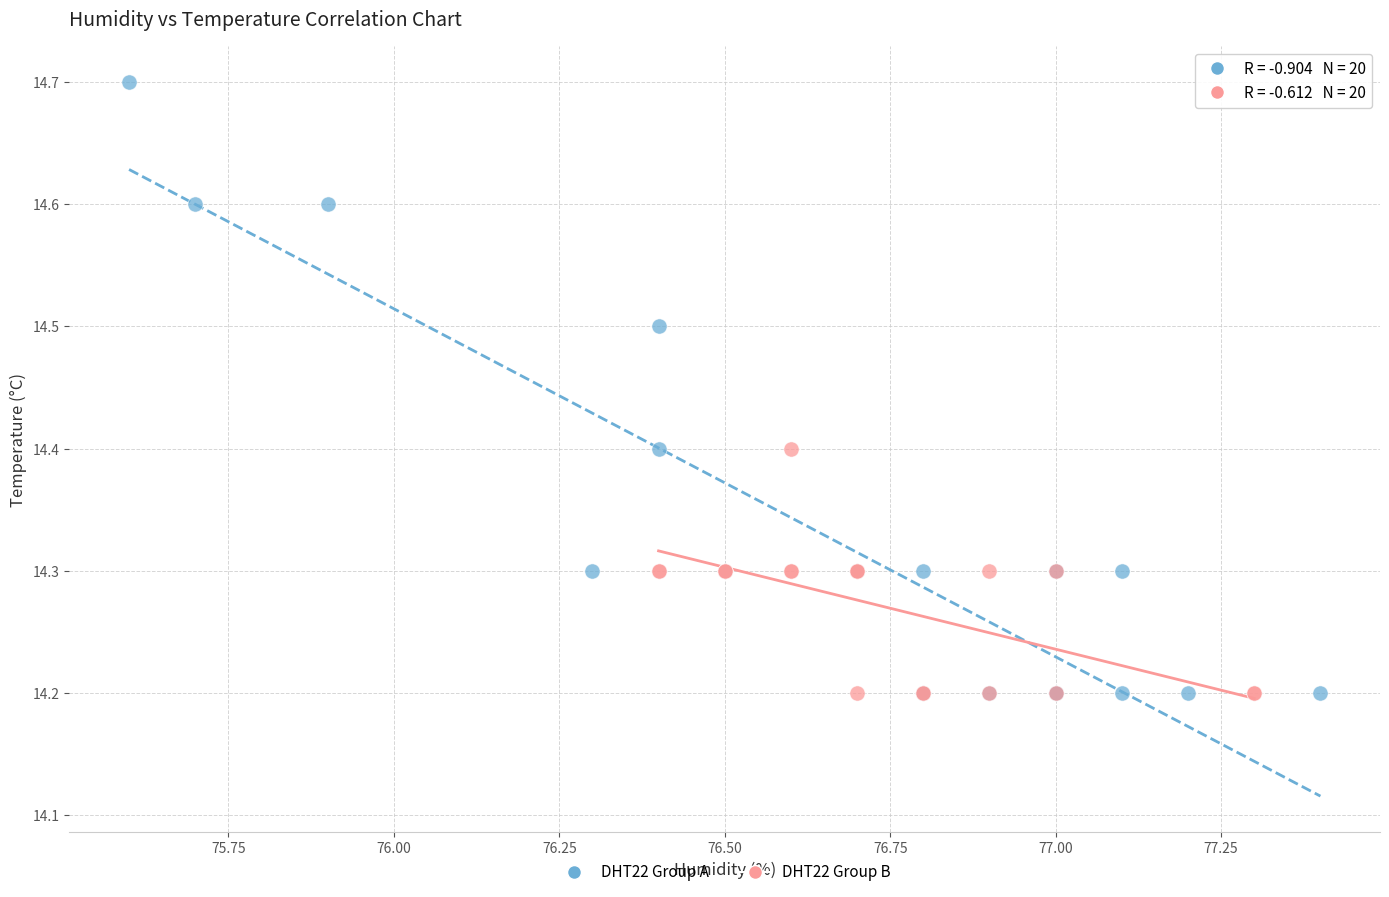

Which series reaches the maximum Y coordinate?

DHT22 Group A